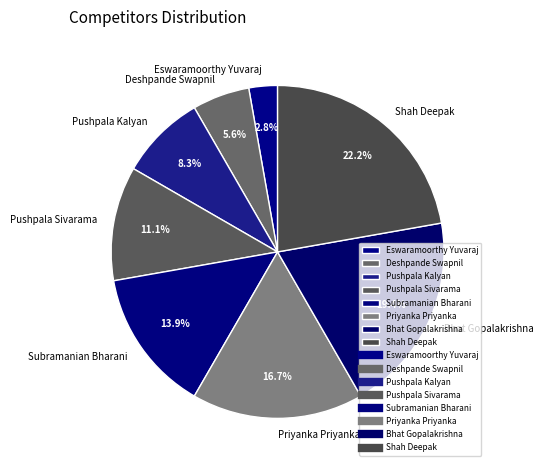

How many segments does this pie chart have?

8